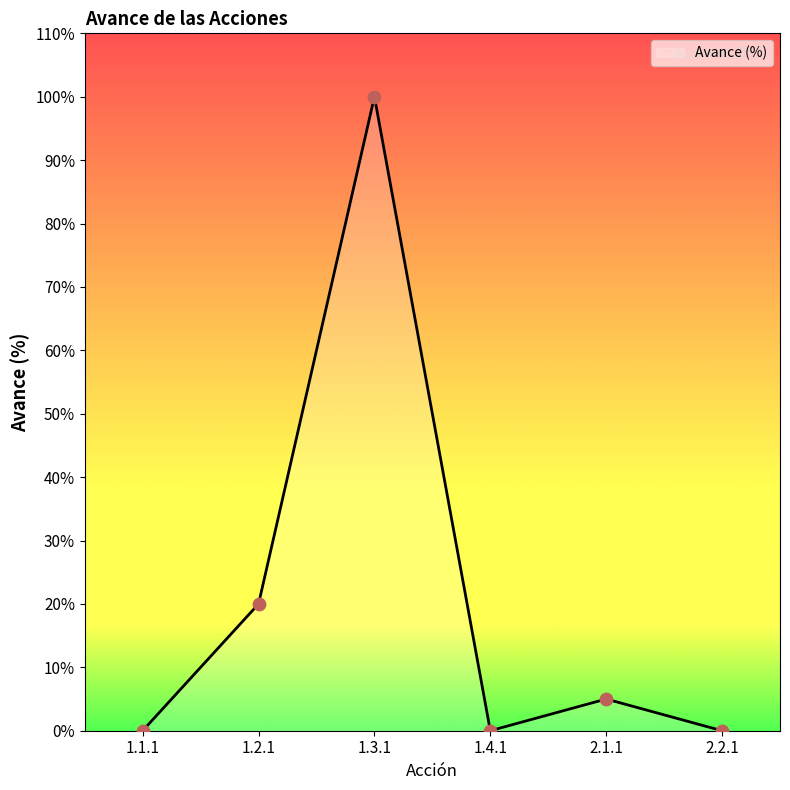

Between 1.4.1 and 2.1.1, which is larger?

2.1.1